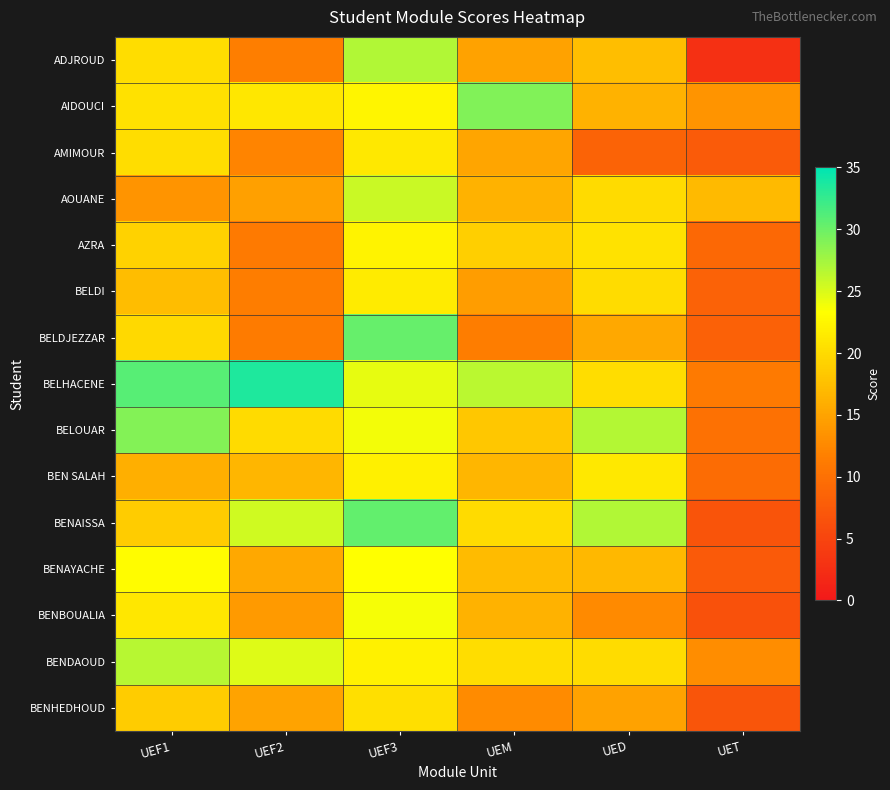

What is the difference between the highest and lowest values at UEF1?

17.2